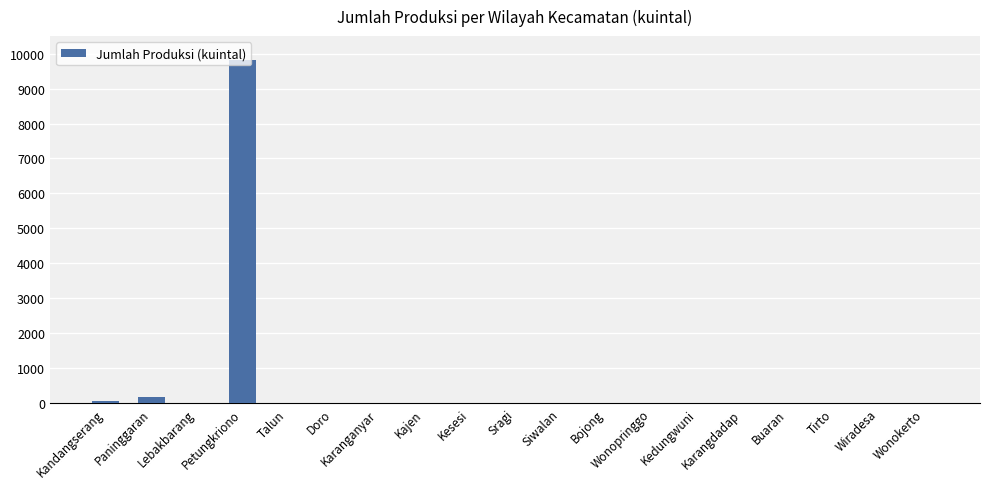

True or false: the data shows 9826 at Petungkriono.

True